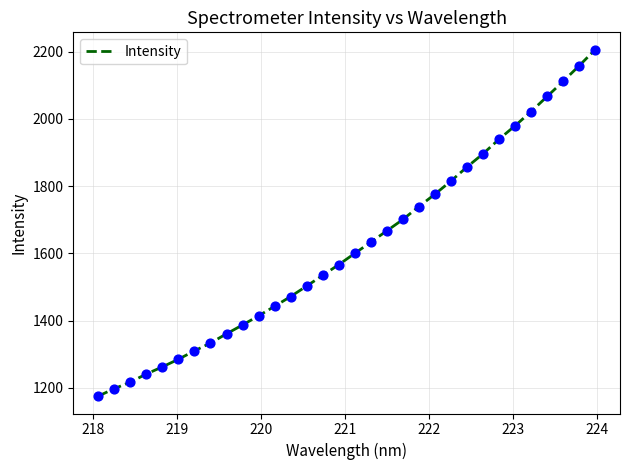

What is the maximum value shown in the chart?

2206.1